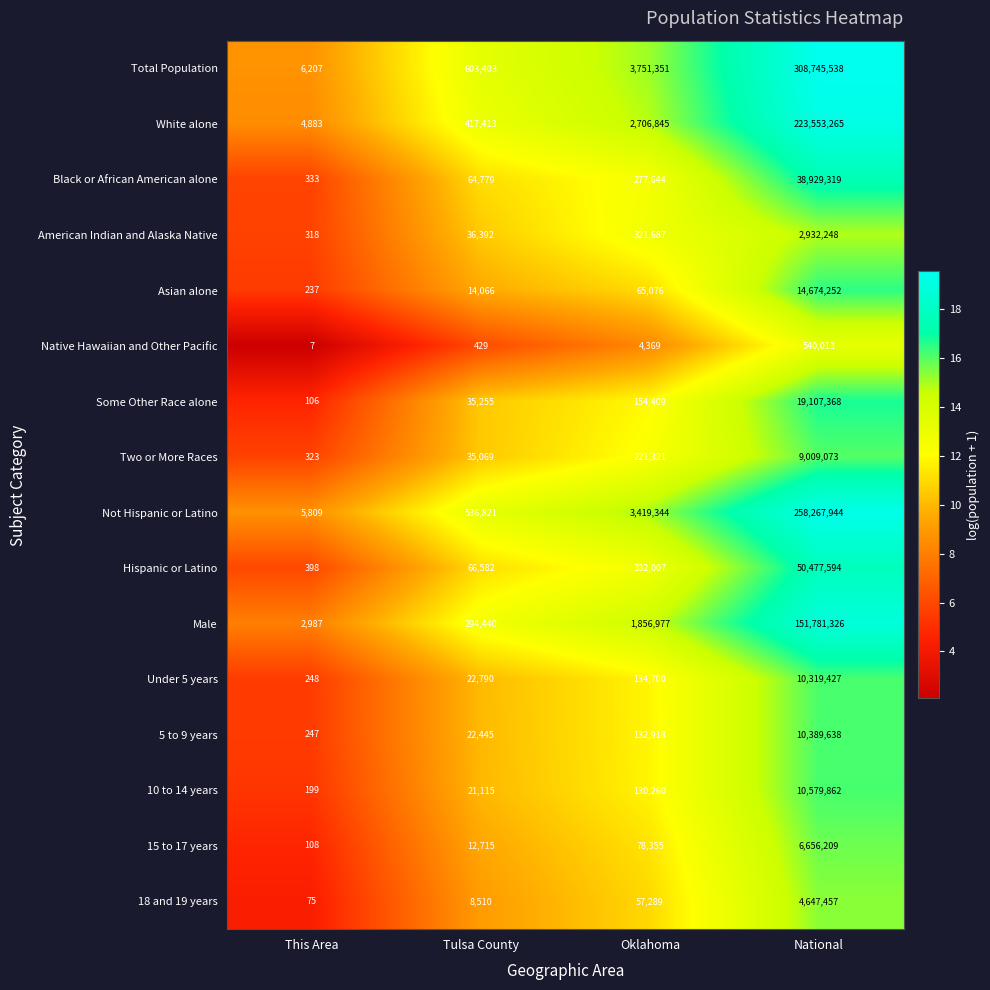

Rank the series by their maximum value, from lowest to highest.

Native Hawaiian and Other Pacific, American Indian and Alaska Native, 18 and 19 years, 15 to 17 years, Two or More Races, Under 5 years, 5 to 9 years, 10 to 14 years, Asian alone, Some Other Race alone, Black or African American alone, Hispanic or Latino, Male, White alone, Not Hispanic or Latino, Total Population